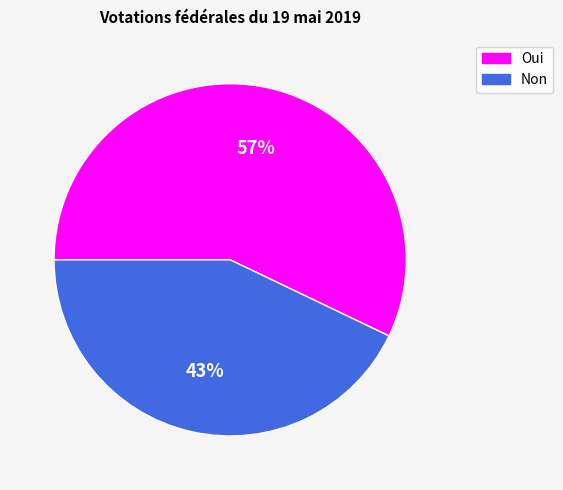

What is the largest slice in the pie chart?

Oui